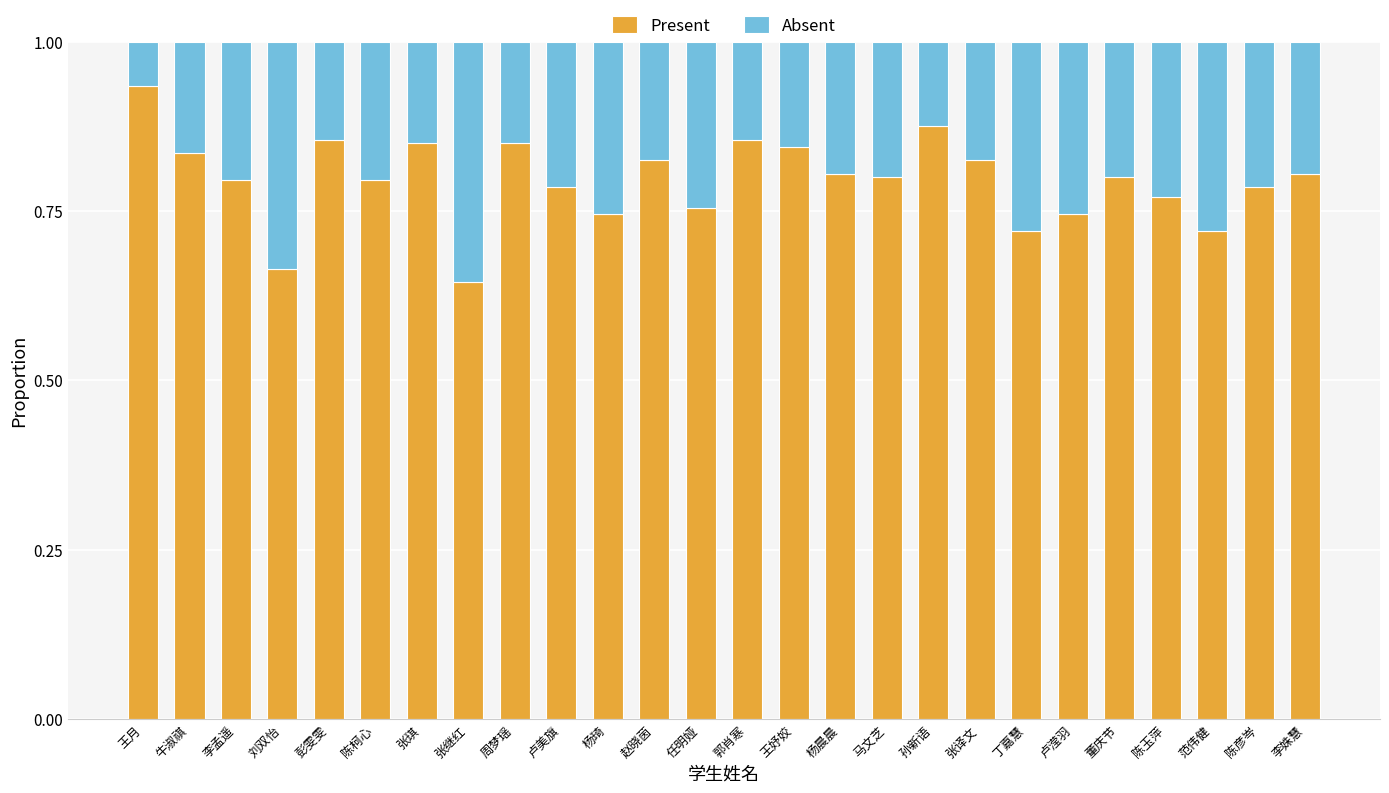

Is it true that Present equals 0.2 at 彭雯雯?

False